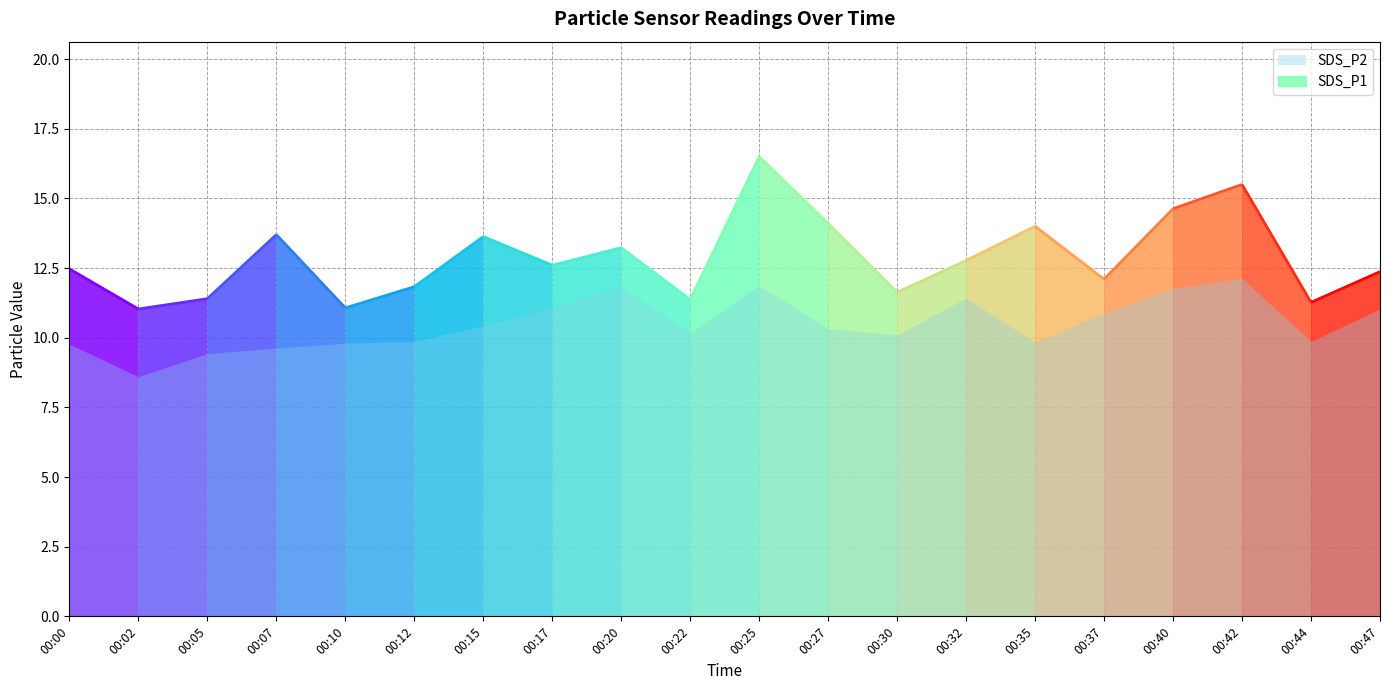

Which category has the lowest value across all series?

00:02